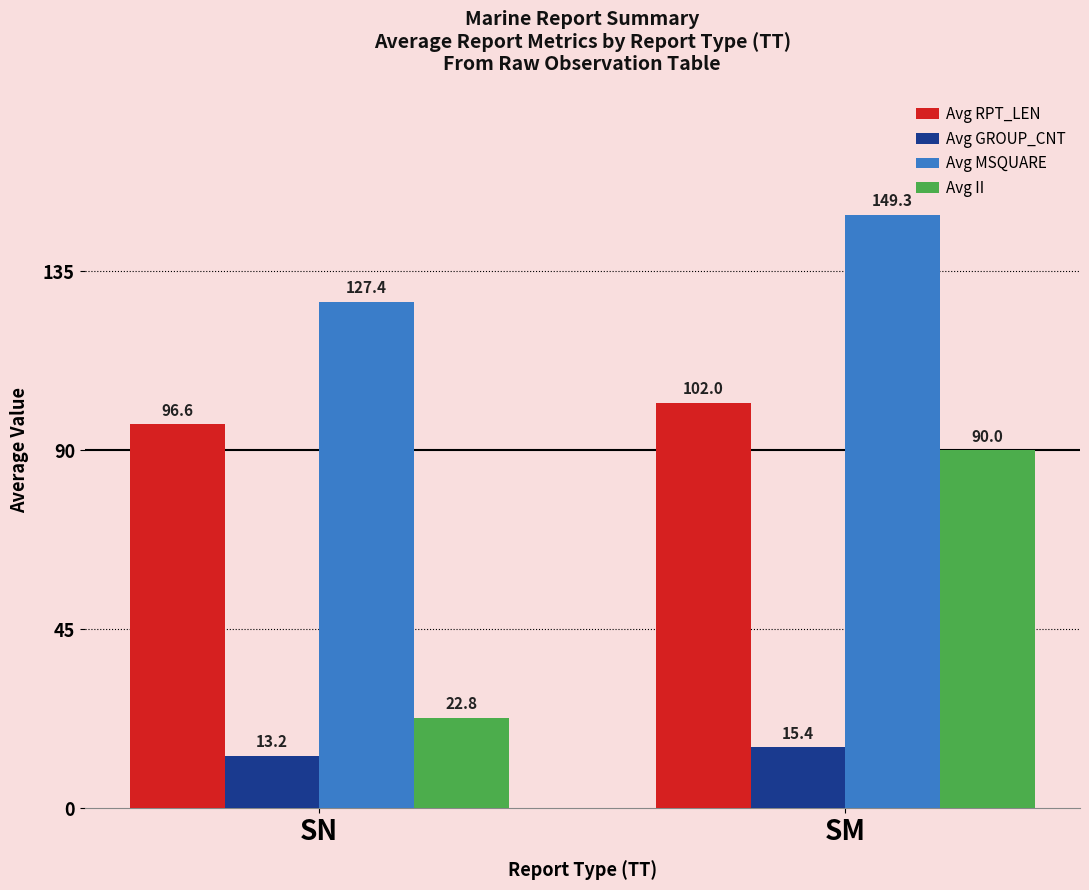

At how many categories does at least one series exceed 59?

2